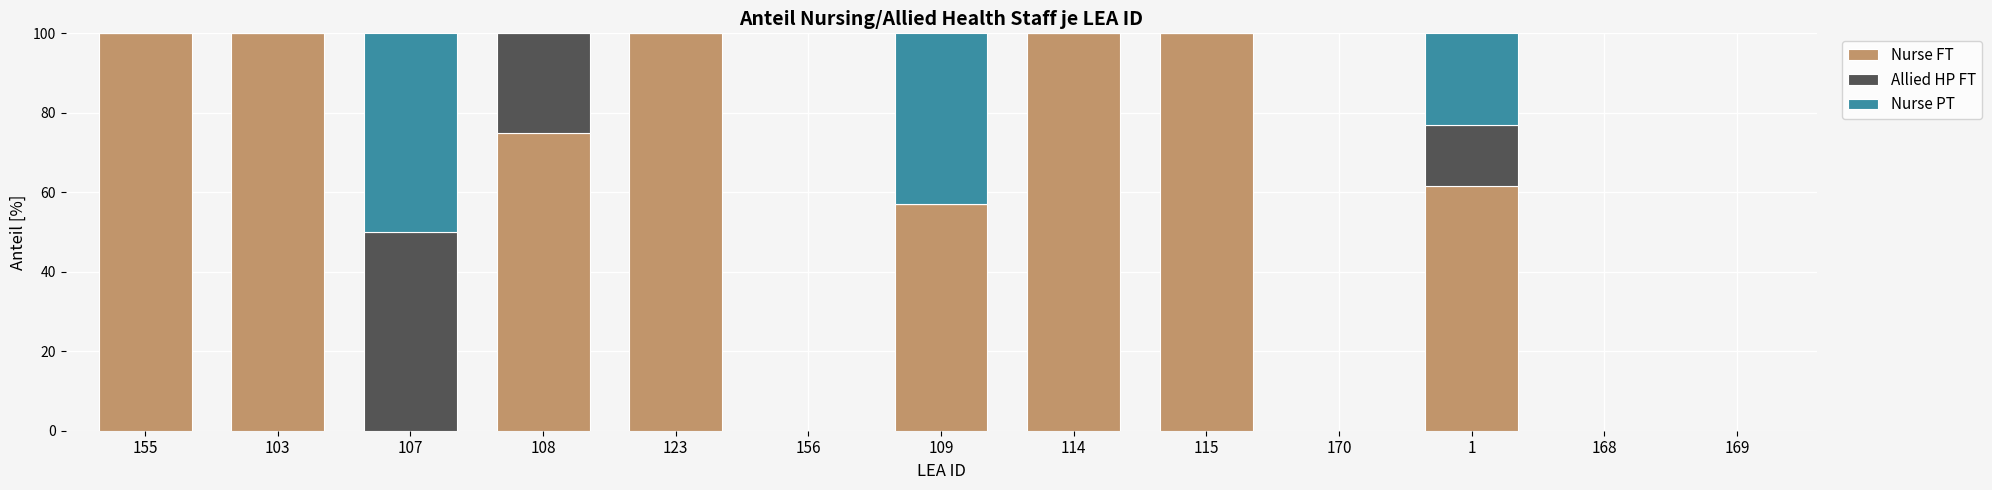

What is the total value across all series at 107?

100.0